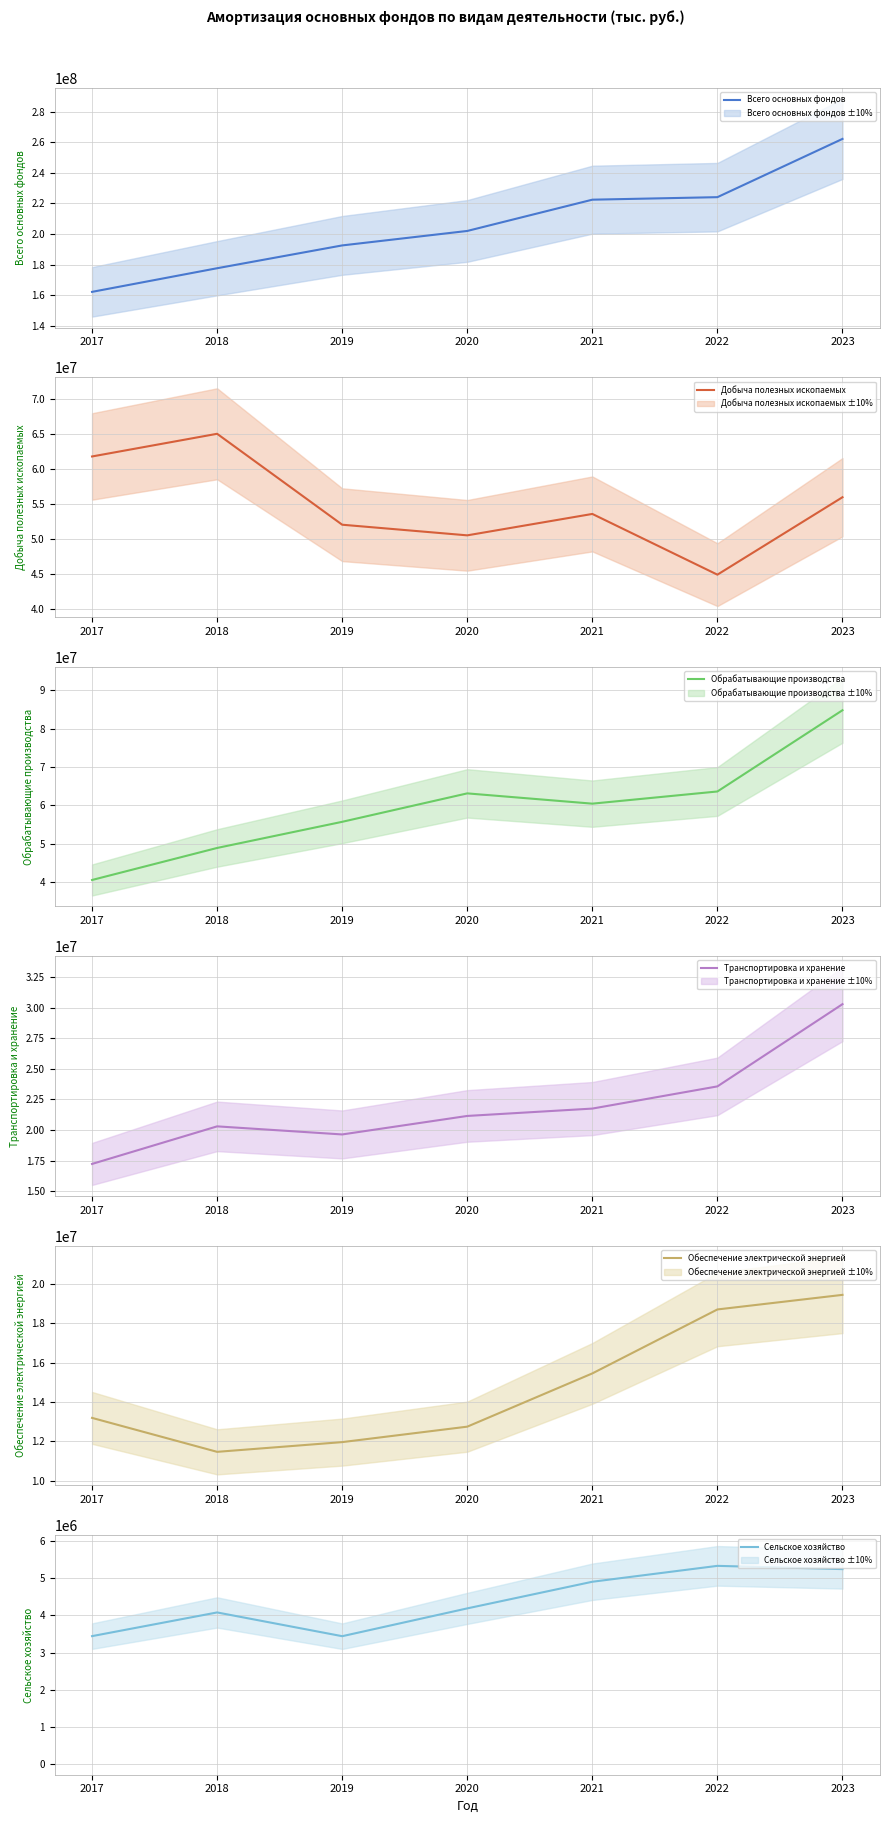

True or false: Транспортировка и хранение and Обеспечение электрической энергией cross at least once.

False